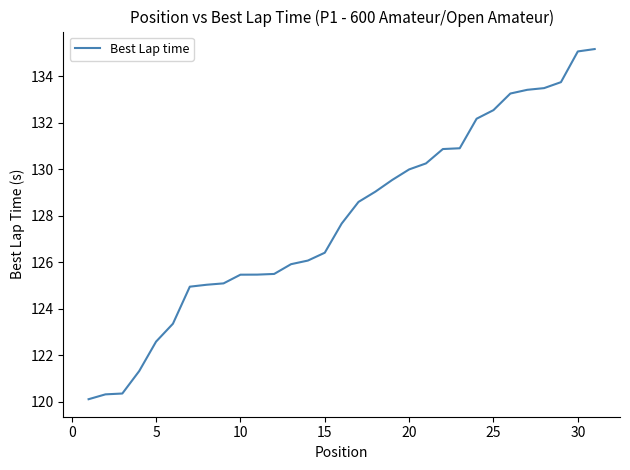

What is the minimum value shown in the chart?

120.1